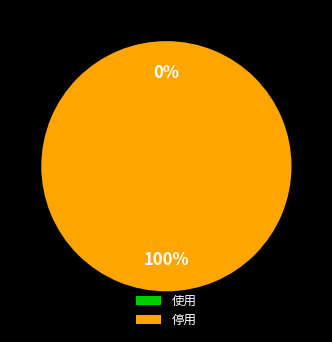

How many segments does this pie chart have?

2